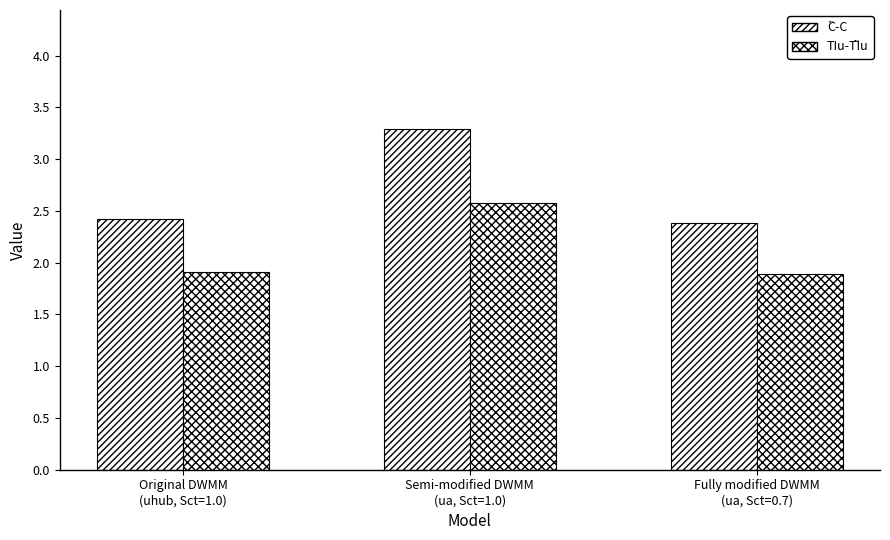

Does the chart contain any negative values?

No